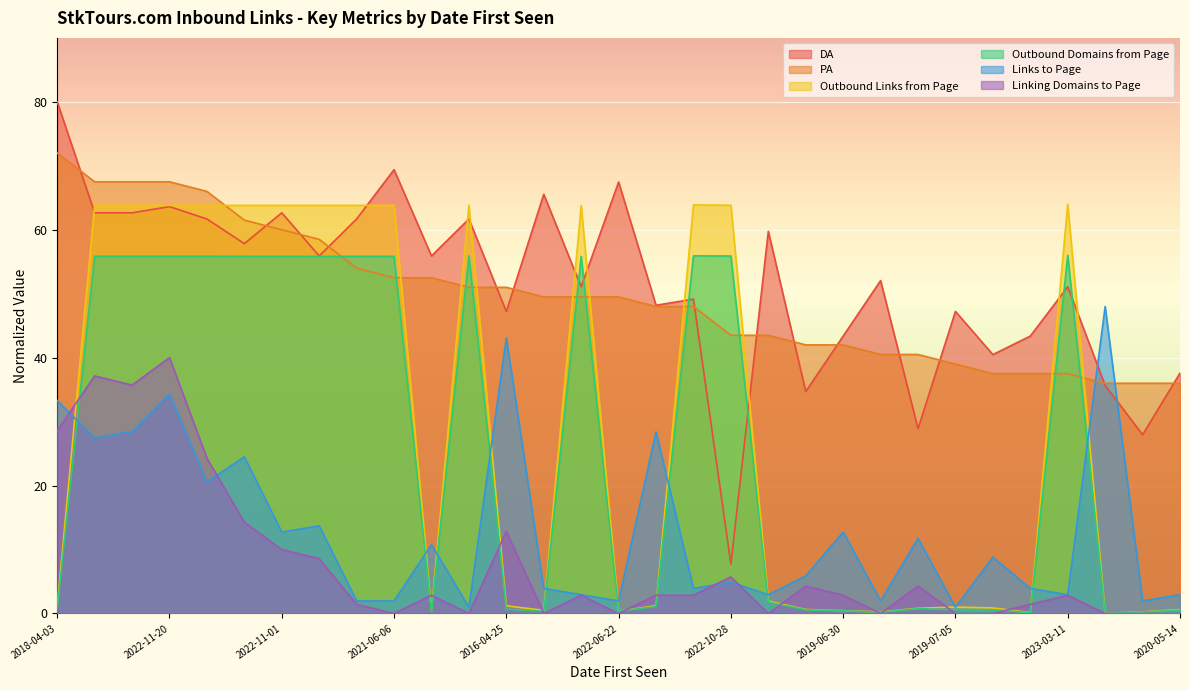

At which label does Outbound Domains from Page first exceed 1?

2022-09-10